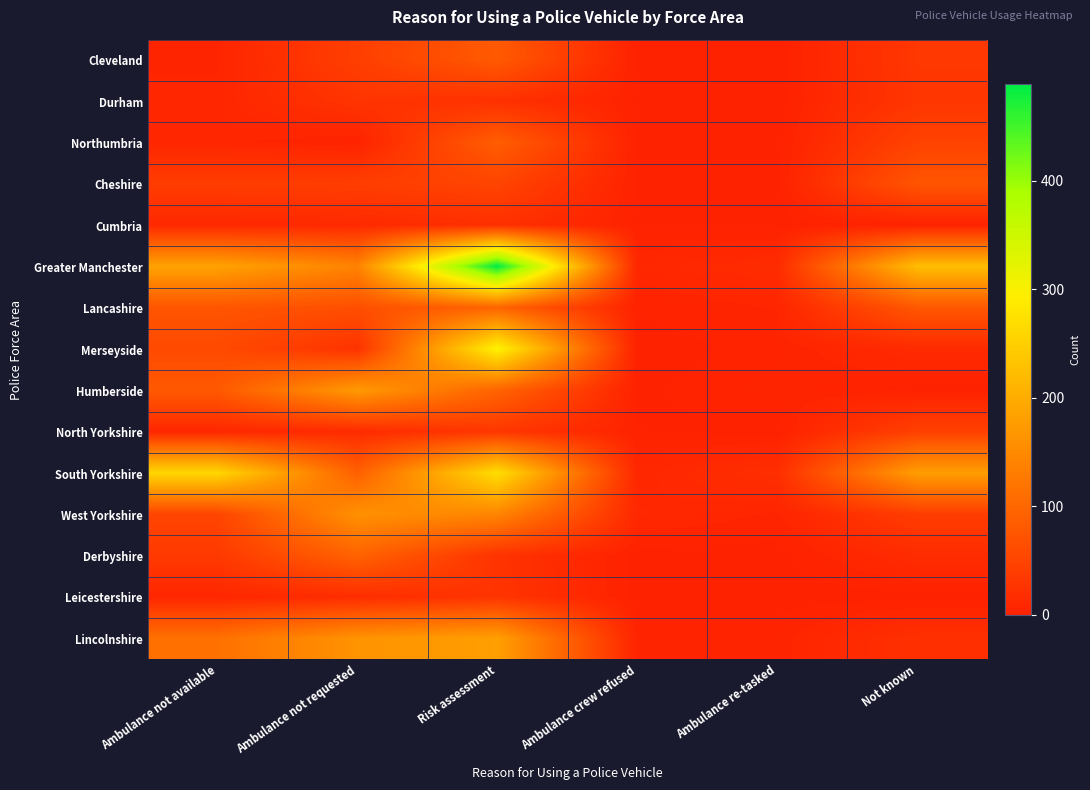

At how many categories does at least one series exceed 7?

6